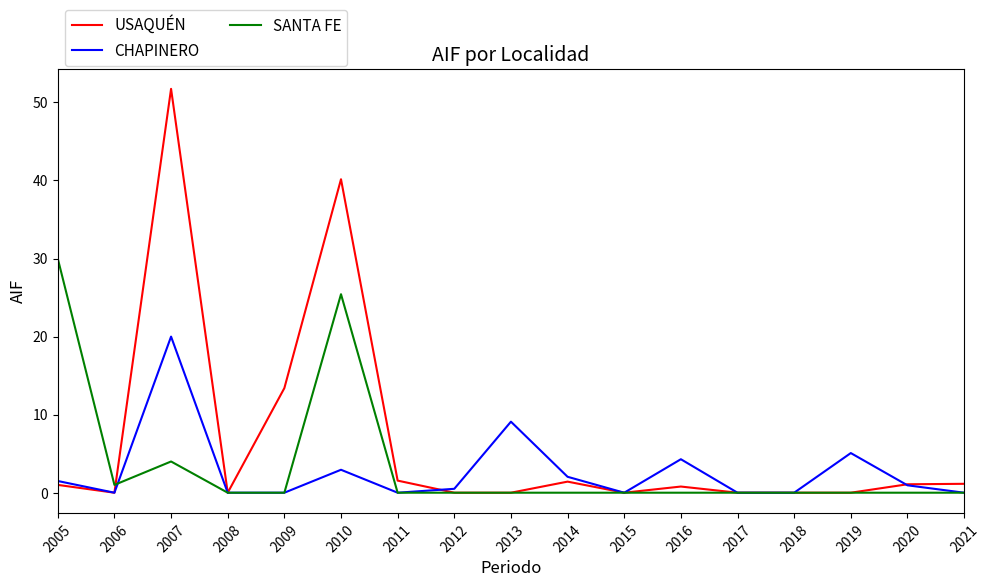

Rank the series by their maximum value, from highest to lowest.

USAQUÉN, SANTA FE, CHAPINERO